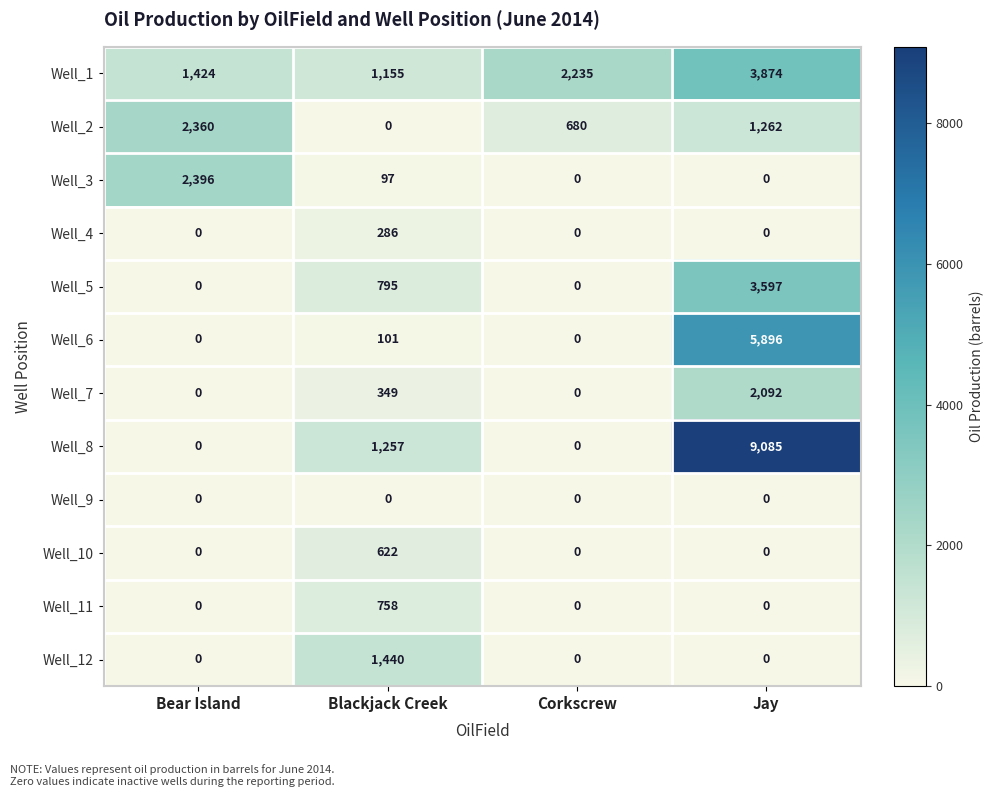

Rank the series by their maximum value, from lowest to highest.

Well_9, Well_4, Well_10, Well_11, Well_12, Well_7, Well_2, Well_3, Well_5, Well_1, Well_6, Well_8